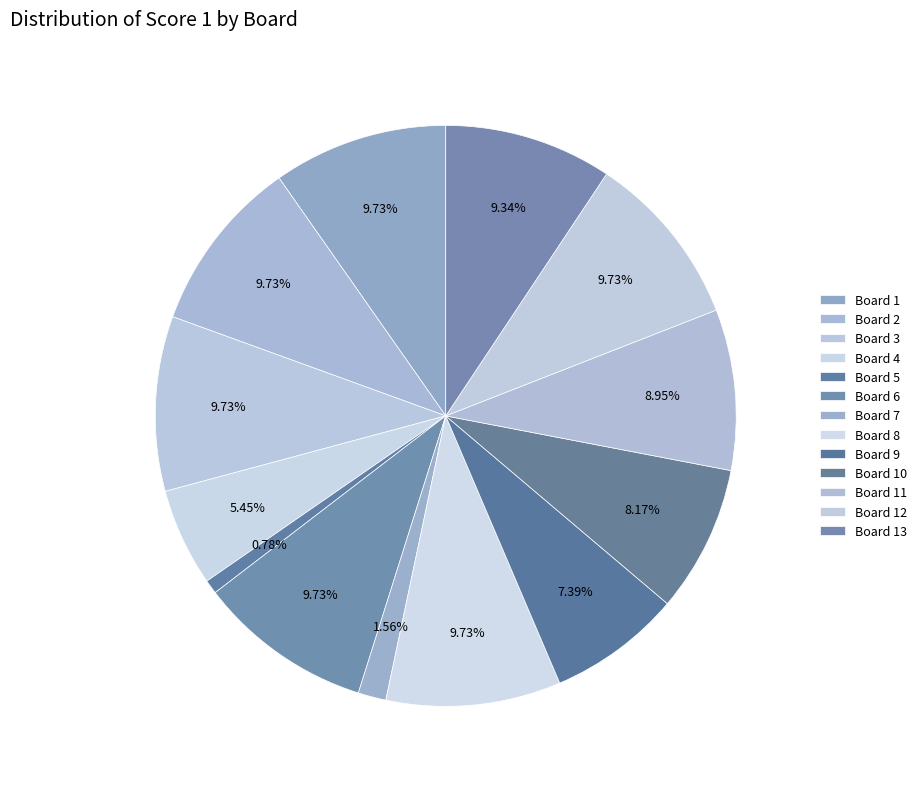

To the nearest percent, what is the combined percentage of Board 7 and Board 1?

11%